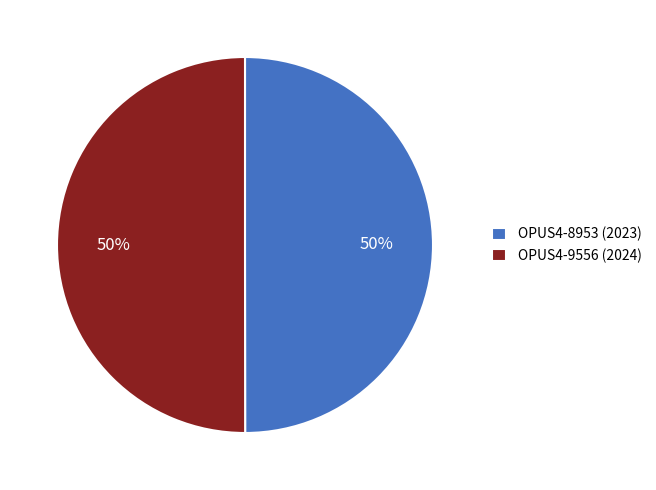

To the nearest percent, what portion does OPUS4-9556 (2024) represent?

50%